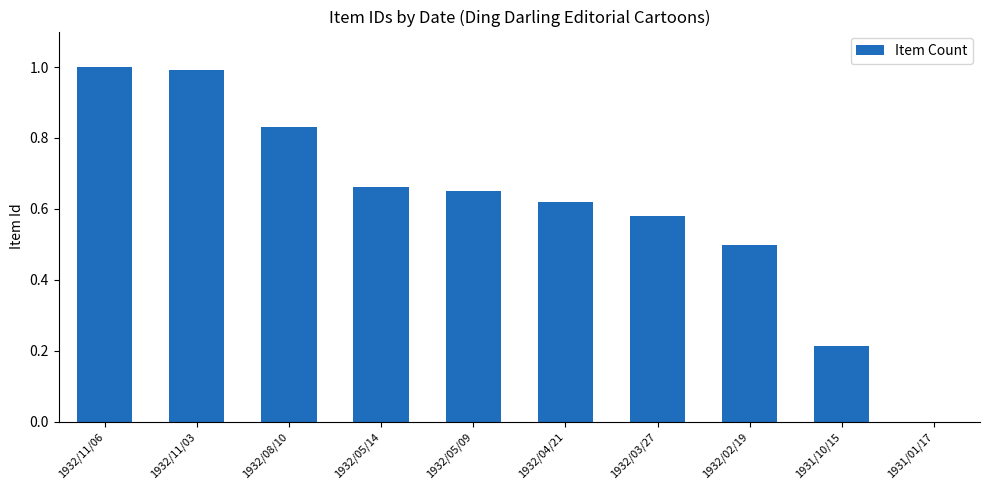

What is the sum of all values?

6.0